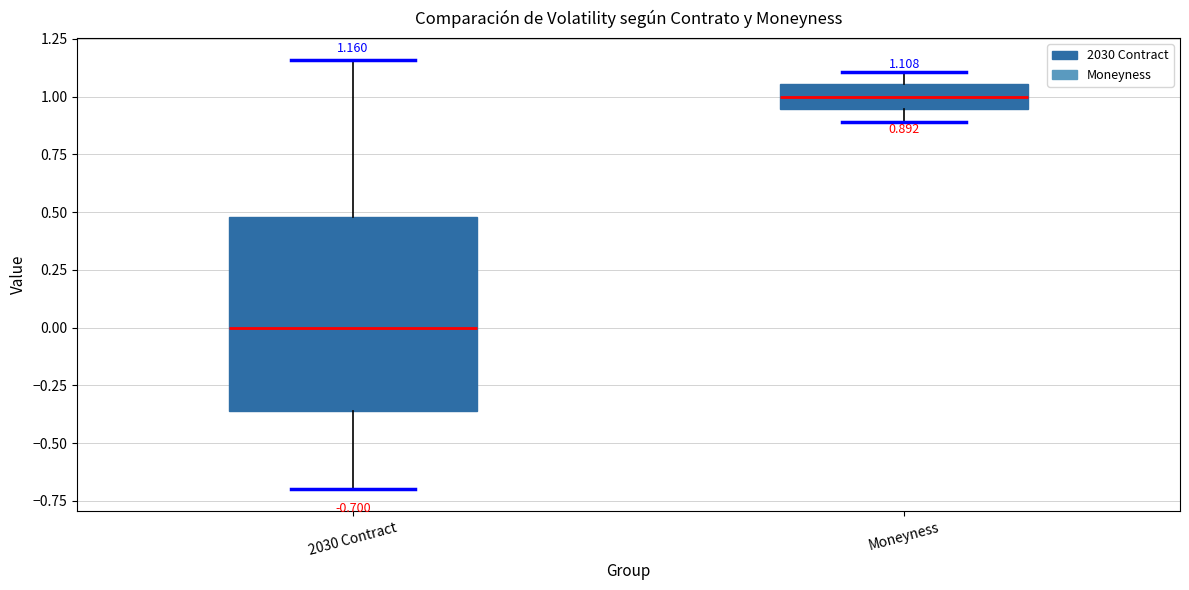

Which box has the highest median line?

Moneyness